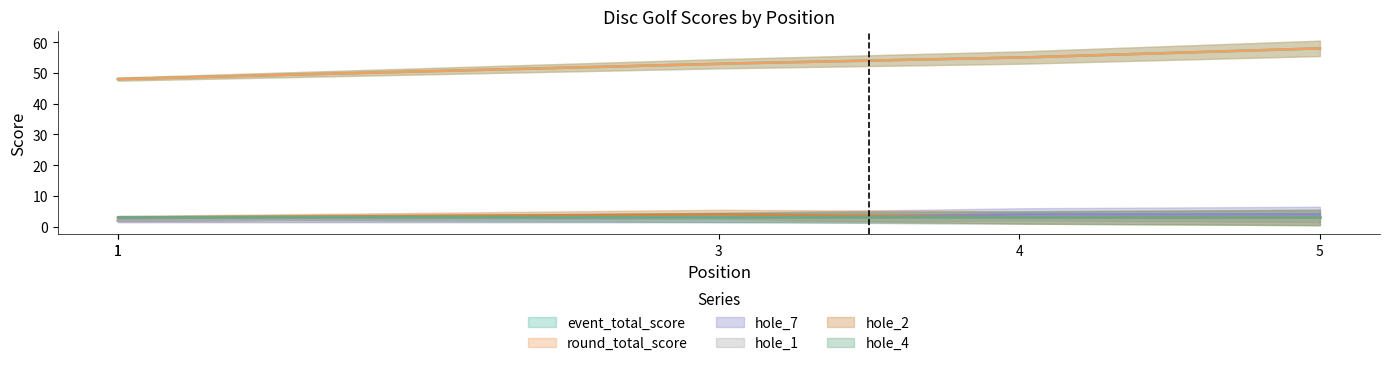

Where is hole_7 nearest to the value 3?

1